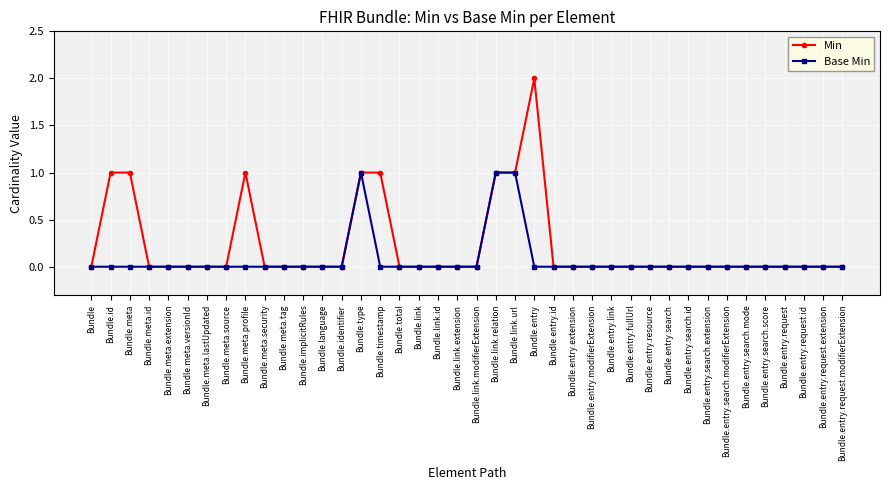

The Base Min series shows 0 at Bundle.entry.search.id. True or false?

True